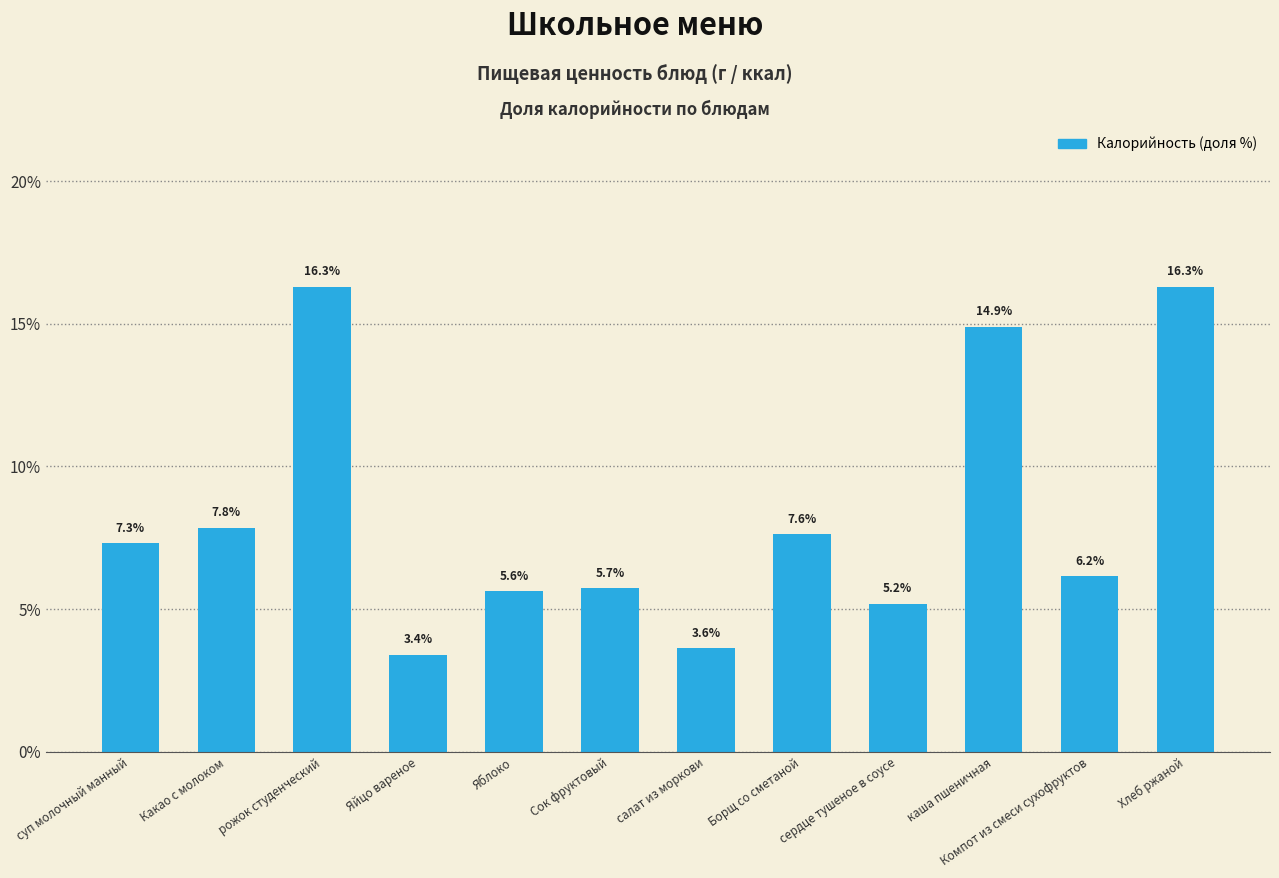

What is the sum of all values?

100.0